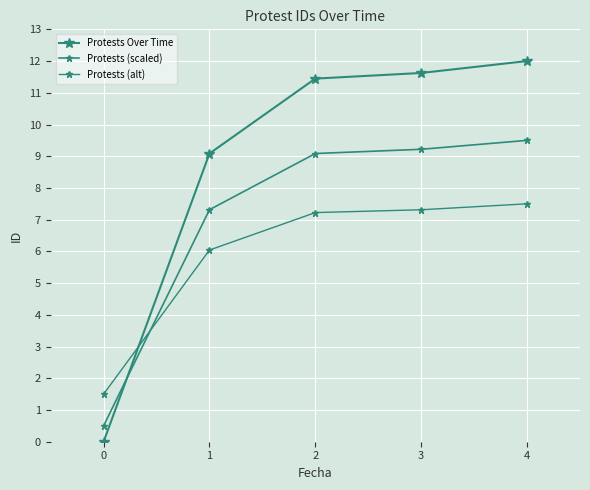

How many series are shown in this chart?

3